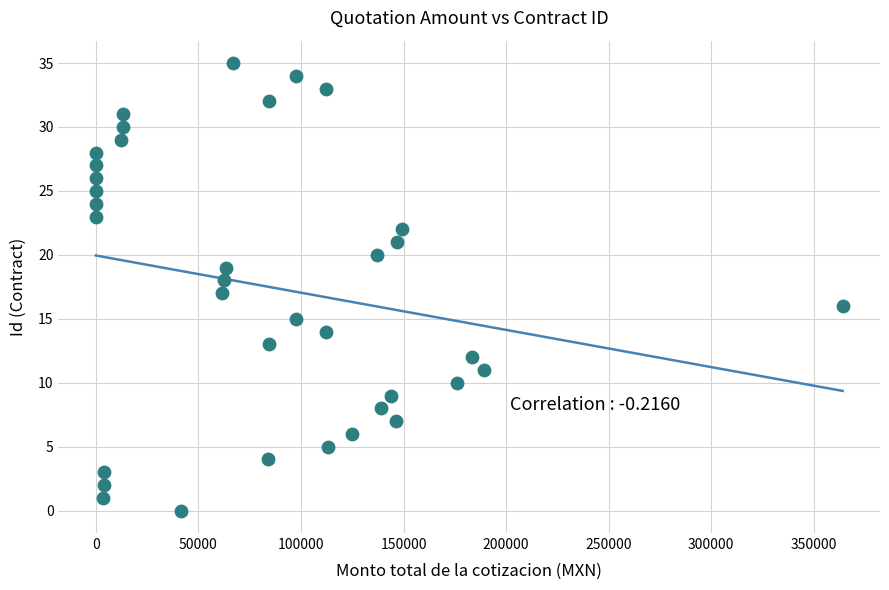

What is the range of Y values (max minus min)?

35